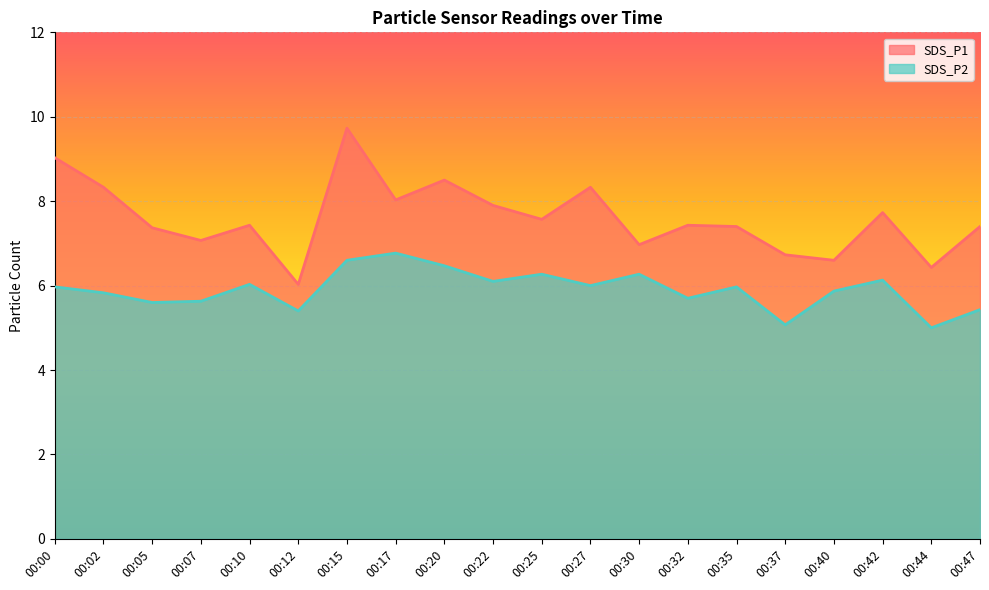

How many distinct data groups are displayed?

2